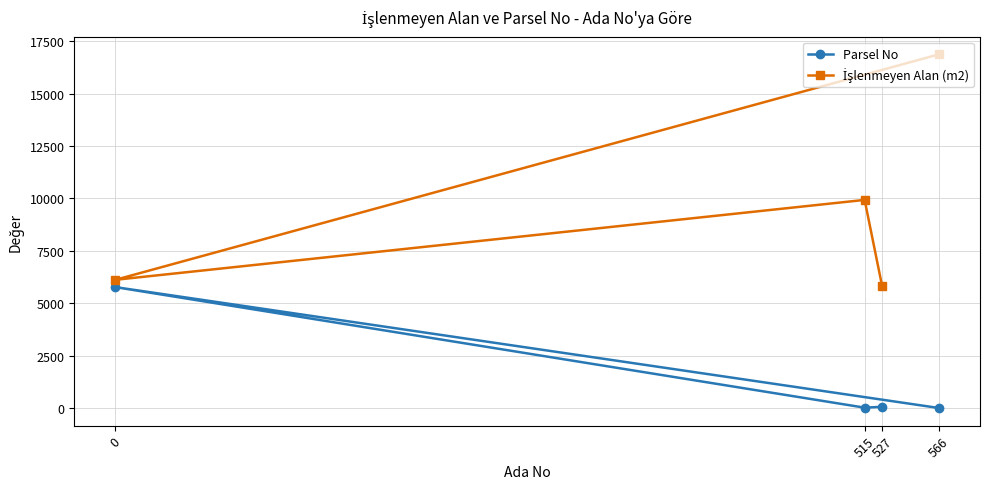

At which category is the sum across all series the highest?

566